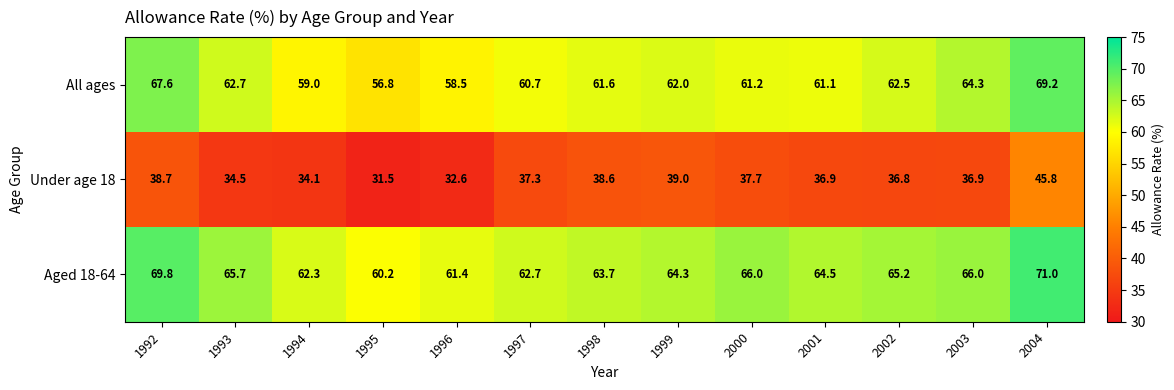

At which category does the chart reach its minimum across all series?

1995